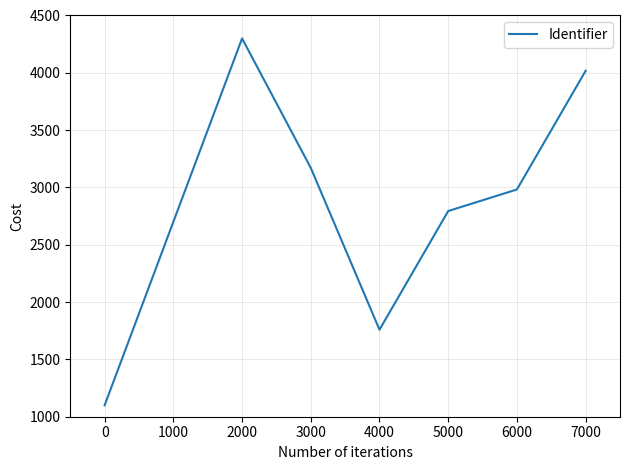

Is this an area chart (filled region under the line)?

No